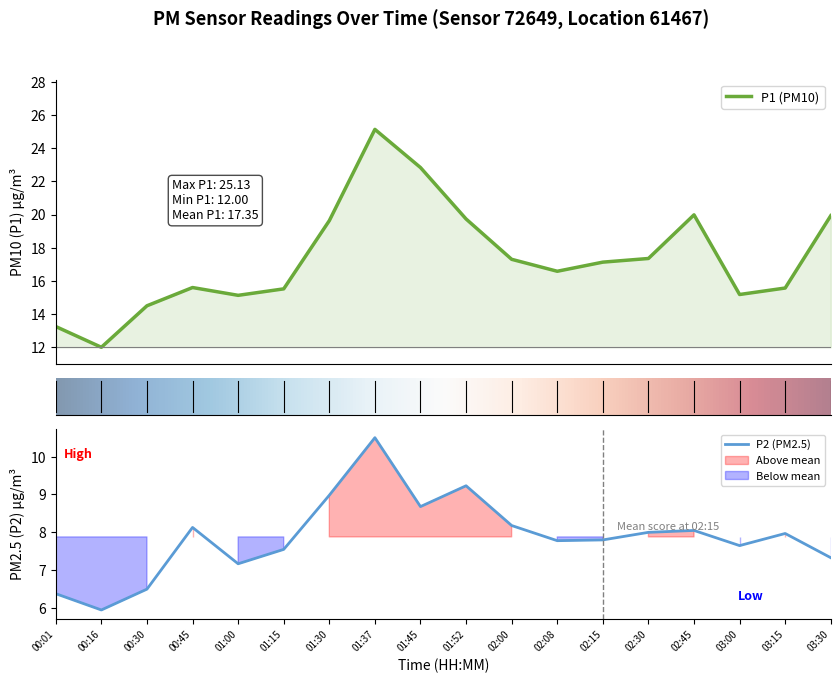

What is the total value across all series at 00:30?

21.0